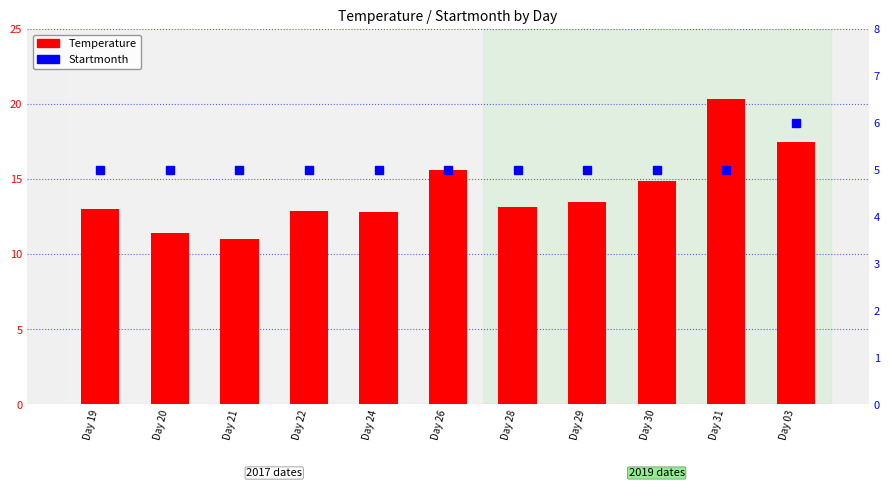

List the labels in order of value, smallest first.

Day 21, Day 20, Day 24, Day 22, Day 19, Day 28, Day 29, Day 30, Day 26, Day 03, Day 31